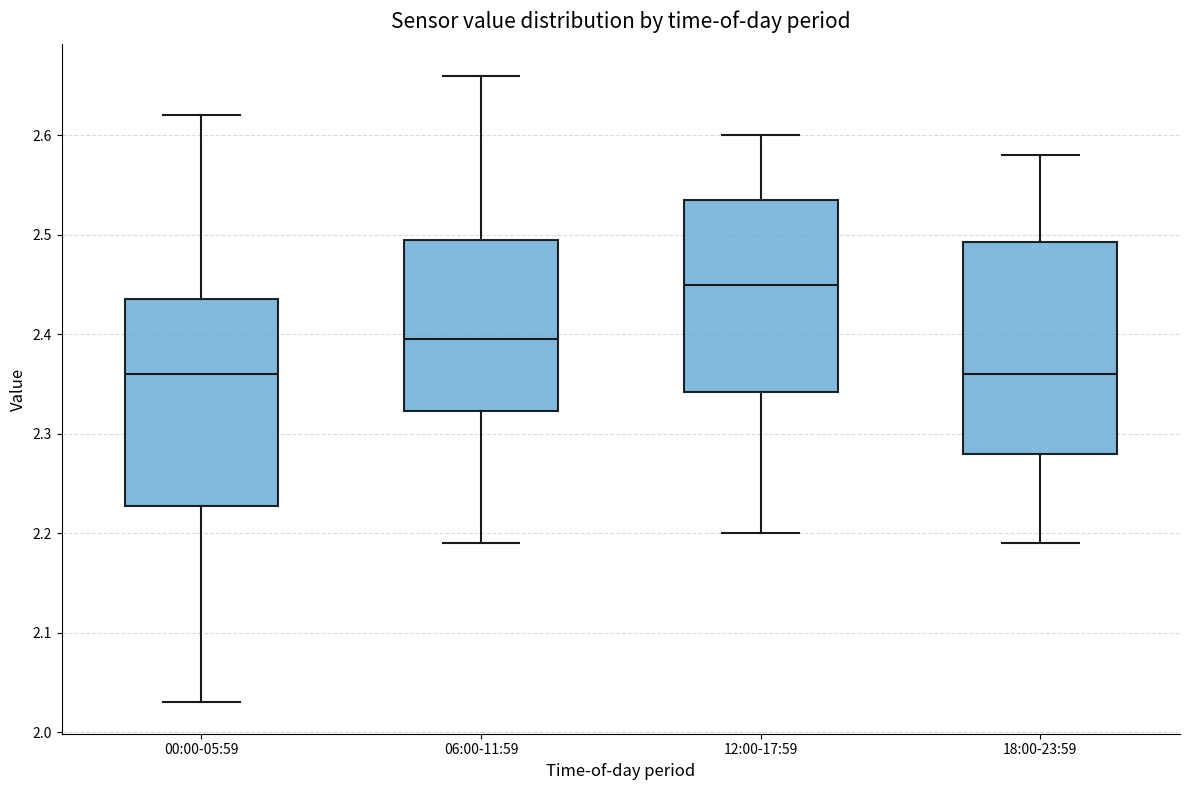

Which box's median line is the highest?

12:00-17:59